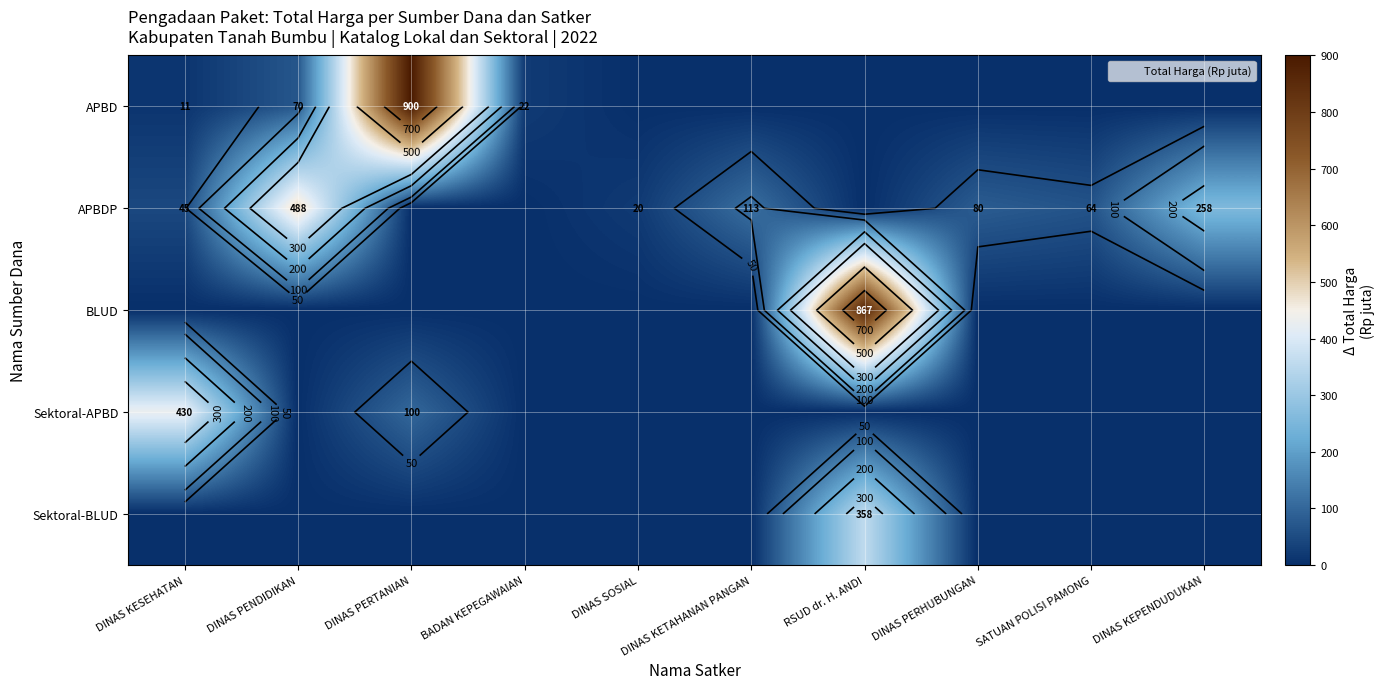

What is the sum of all BLUD values?

867.2